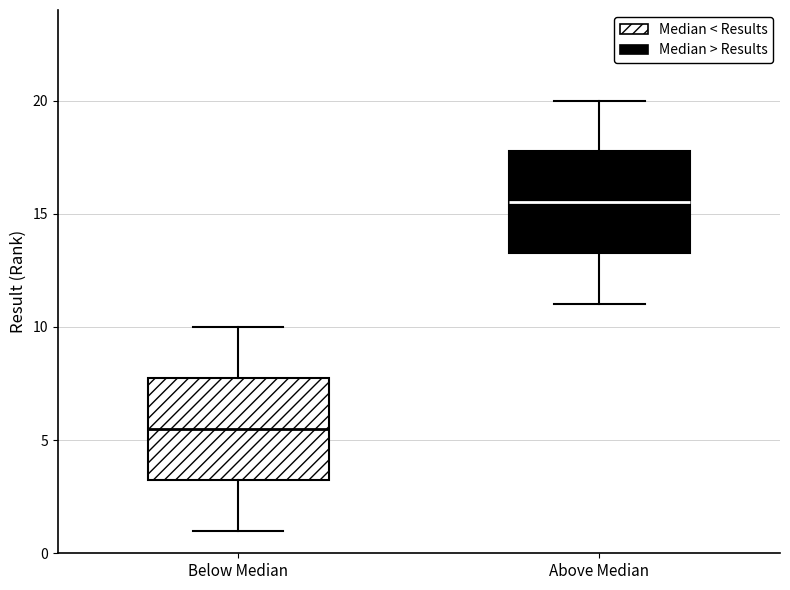

Reading left to right, read every box against the y-axis: the position of its median line, the range the box covers, and the ends of its whiskers. The values are not printed on the chart, so give them approximately, as read against the axis.

Below Median: median 5.5, box 3.5 to 8.0, whiskers 1.0 to 10.0
Above Median: median 15.5, box 13.5 to 18.0, whiskers 11.0 to 20.0